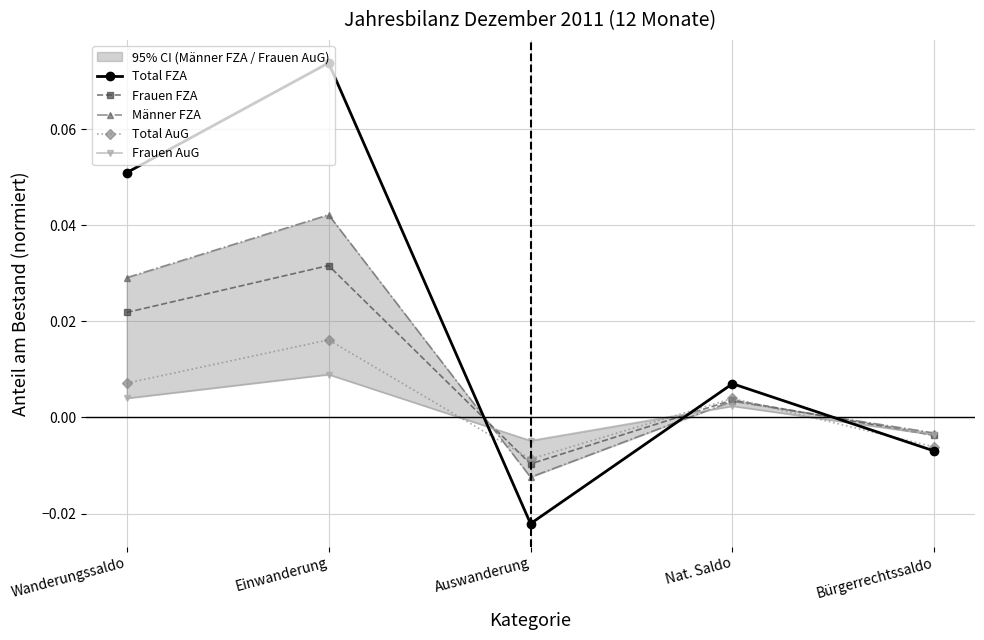

Reading left to right, transcribe all the data shown in this chart.

Total FZA: 0.1	0.1	-0.0	0.0	-0.0
Frauen FZA: 0.0	0.0	-0.0	0.0	-0.0
Männer FZA: 0.0	0.0	-0.0	0.0	-0.0
Total AuG: 0.0	0.0	-0.0	0.0	-0.0
Frauen AuG: 0.0	0.0	-0.0	0.0	-0.0